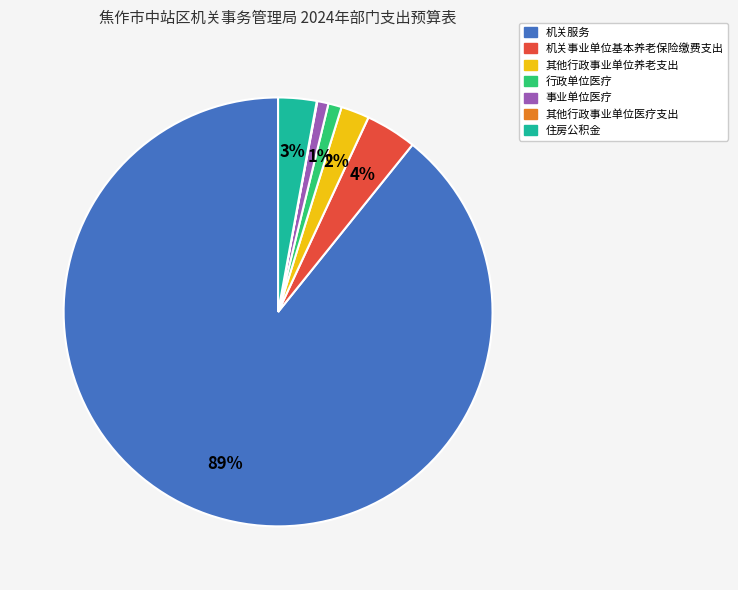

Which slice is the largest?

机关服务